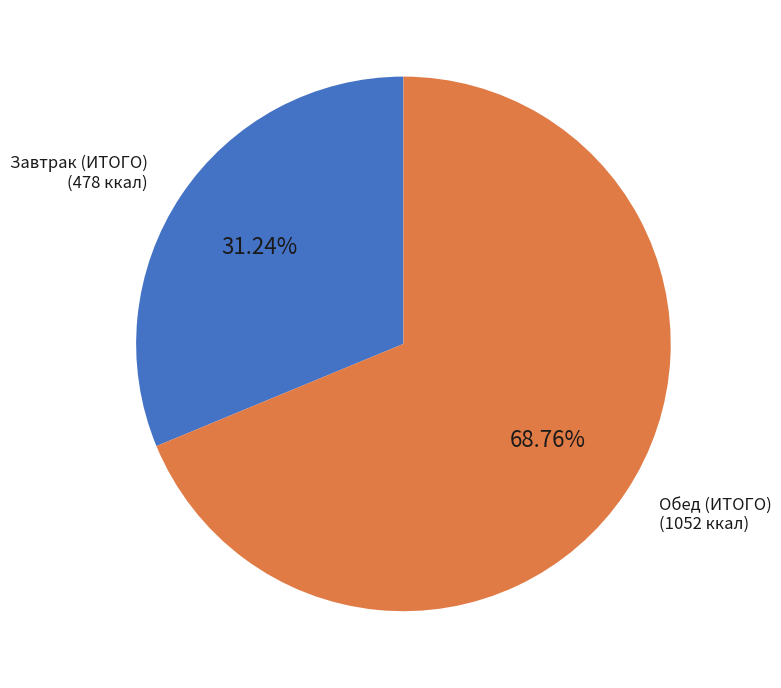

Does any single category account for the majority?

Yes